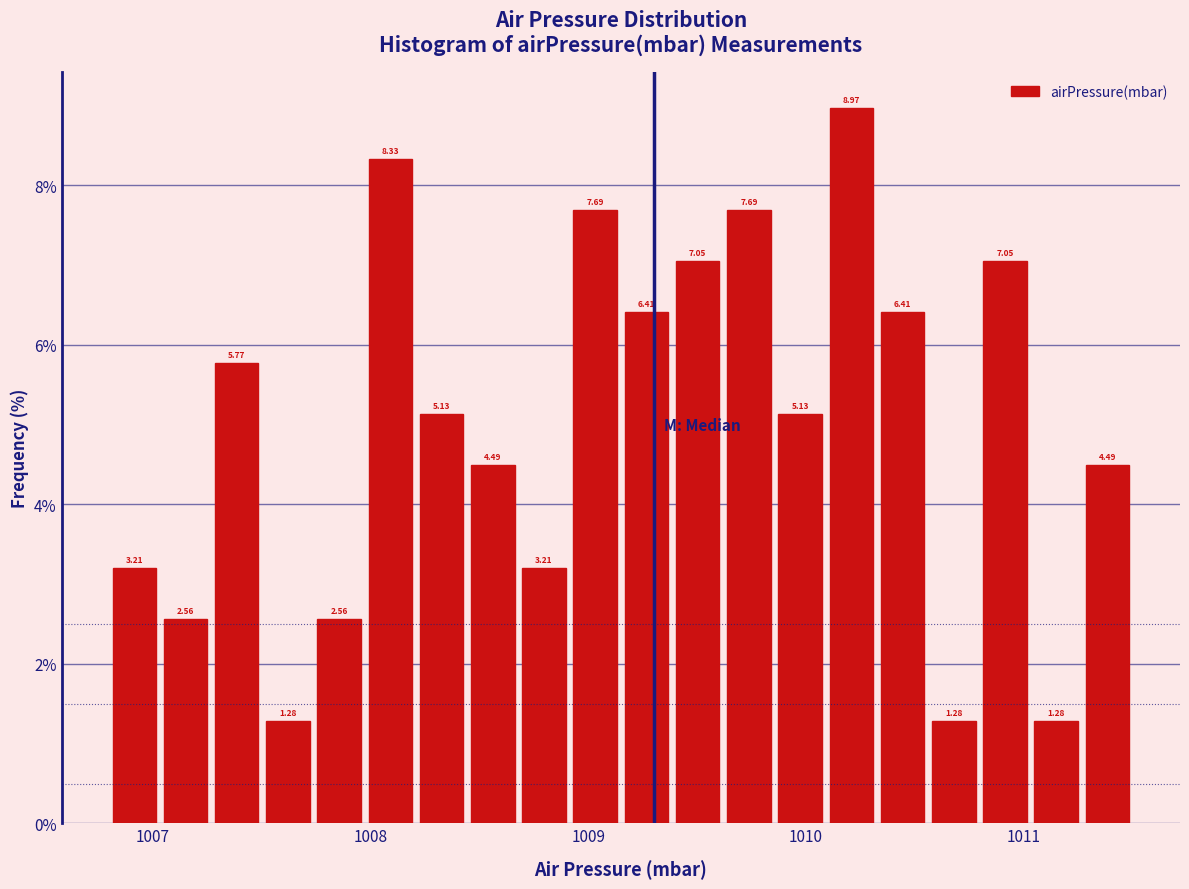

Around what value on the x-axis is the tallest bar? Give the approximate position of its centre, as read against the axis.

1010.2